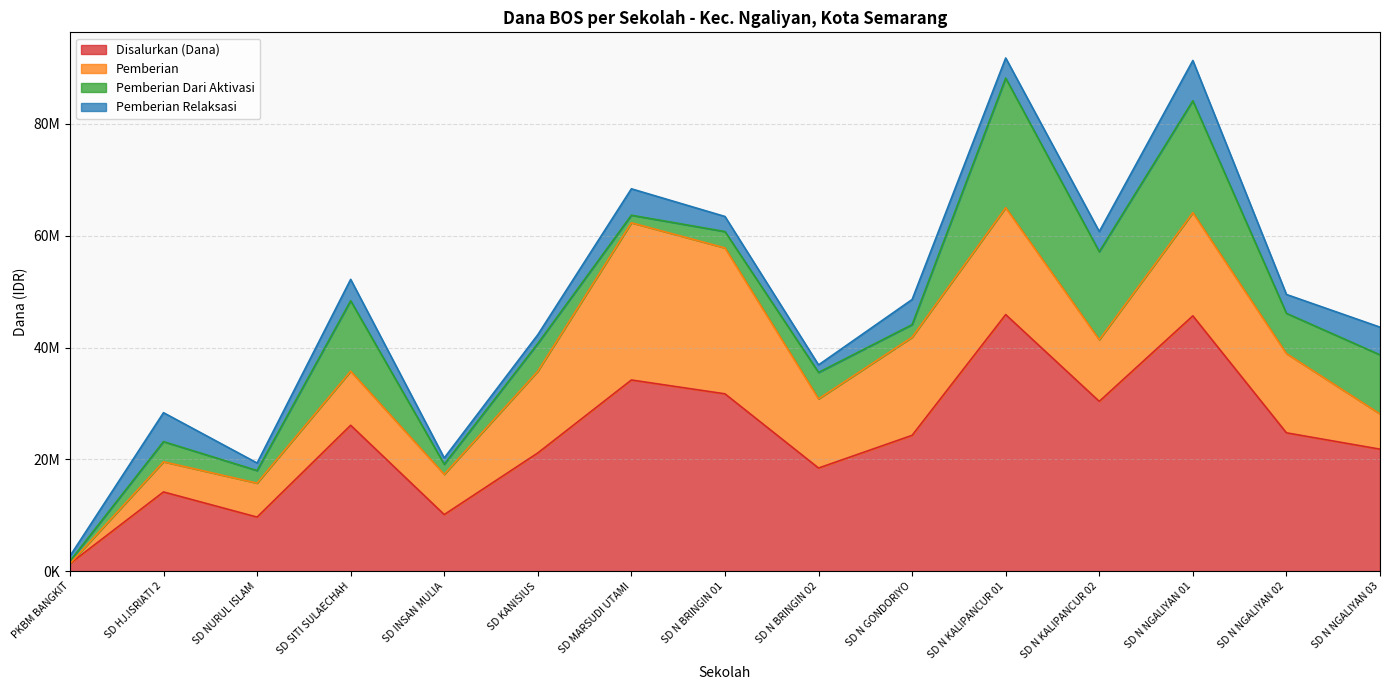

Rank the series by their average value, from lowest to highest.

Pemberian Relaksasi, Pemberian Dari Aktivasi, Pemberian, Disalurkan (Dana)